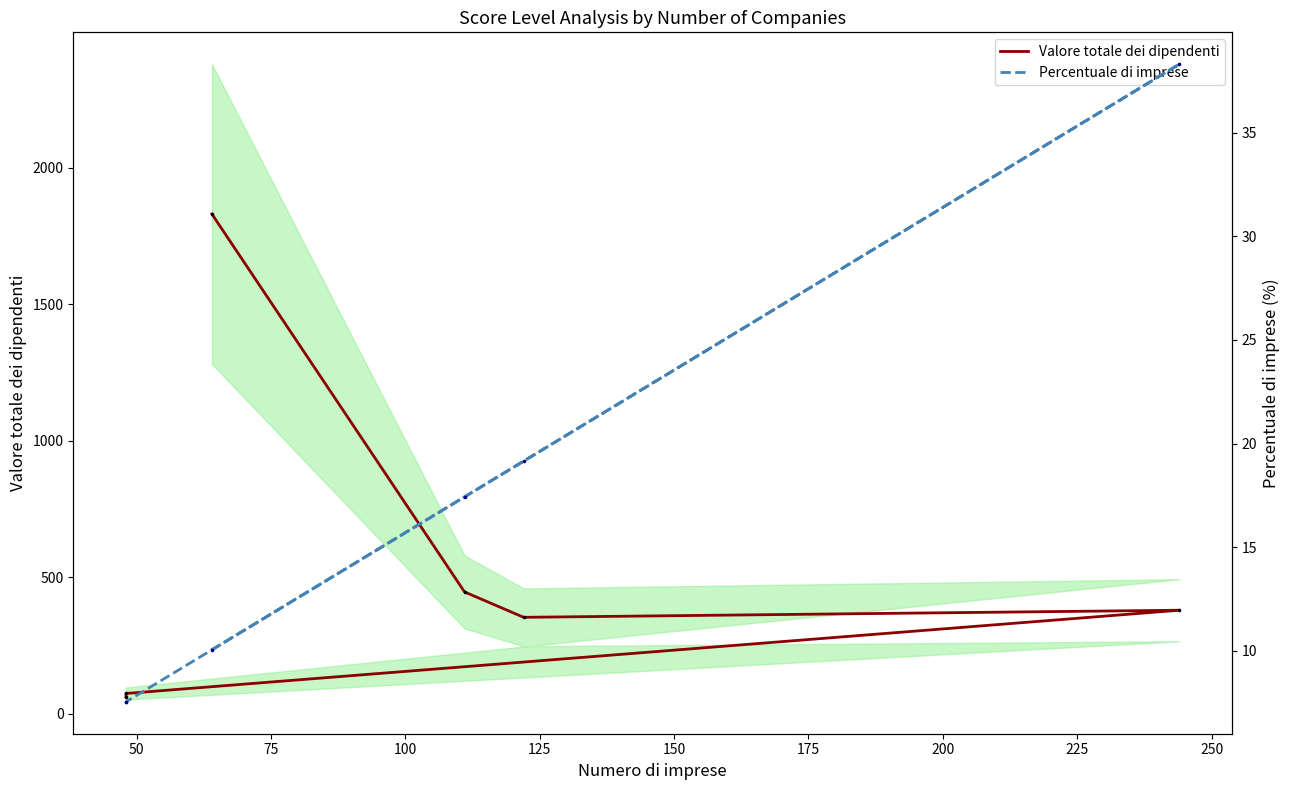

Which series has the largest total across all categories?

Valore totale dei dipendenti